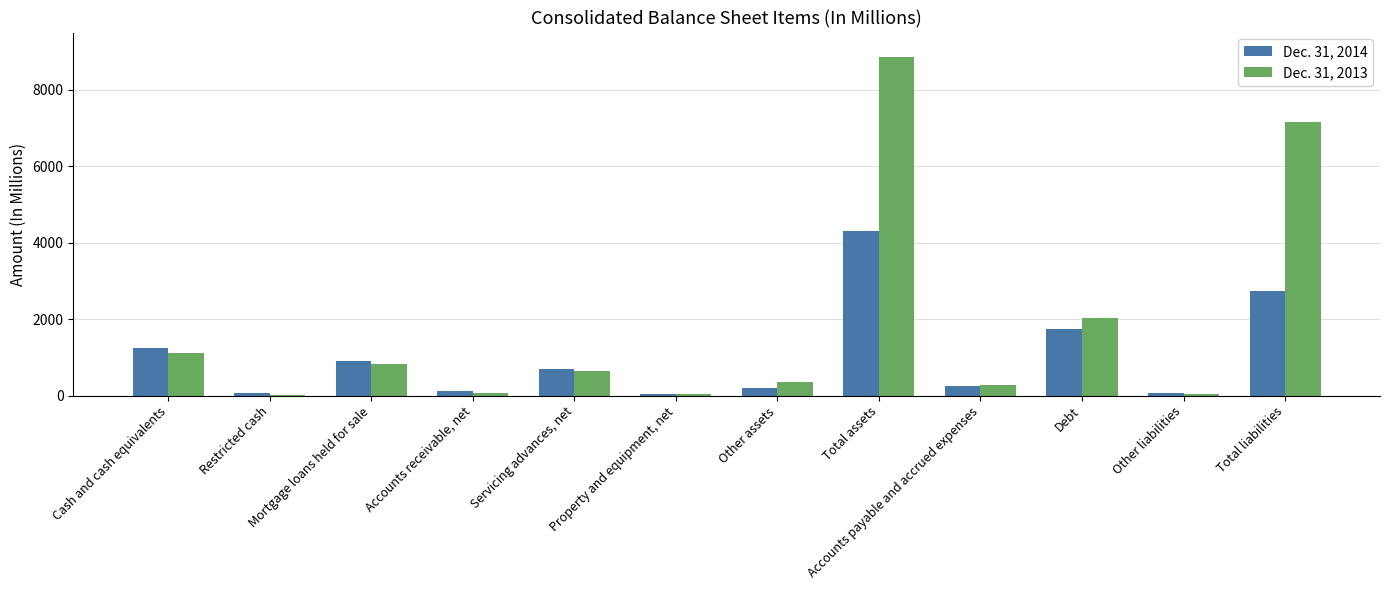

Which series has the widest spread of values?

Dec. 31, 2013